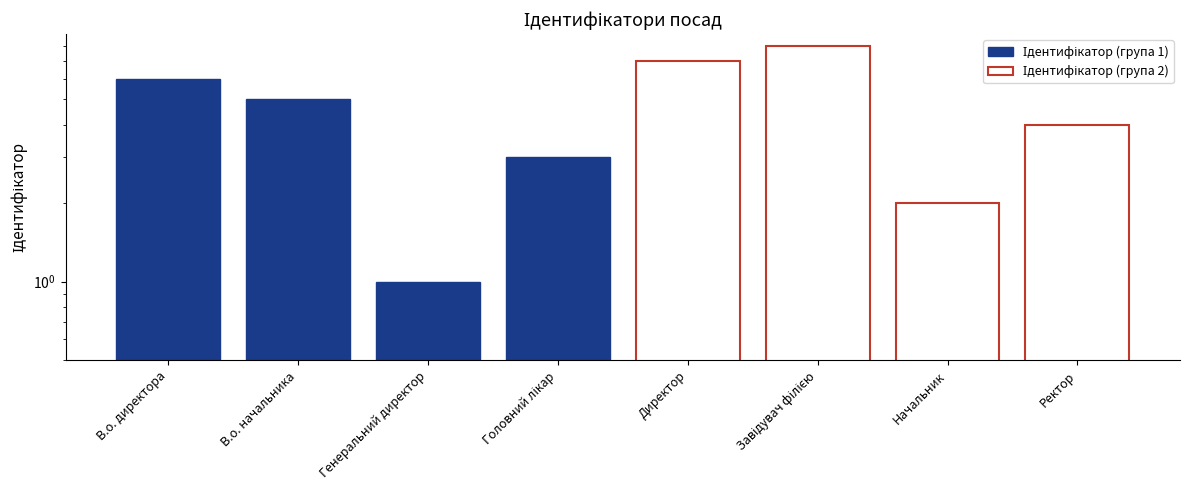

Between Головний лікар and Генеральний директор, which is larger?

Головний лікар